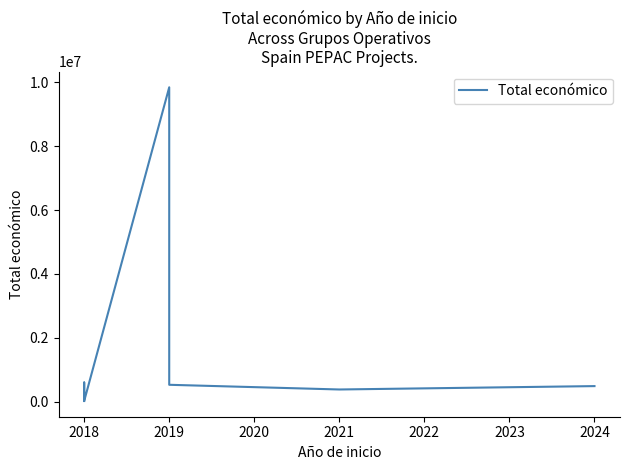

How many lines are shown in the chart?

1